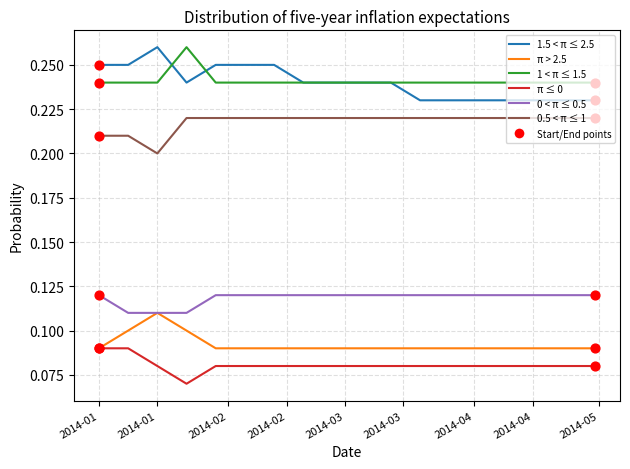

True or false: 0.5 < π ≤ 1 and 1.5 < π ≤ 2.5 intersect in this chart.

False